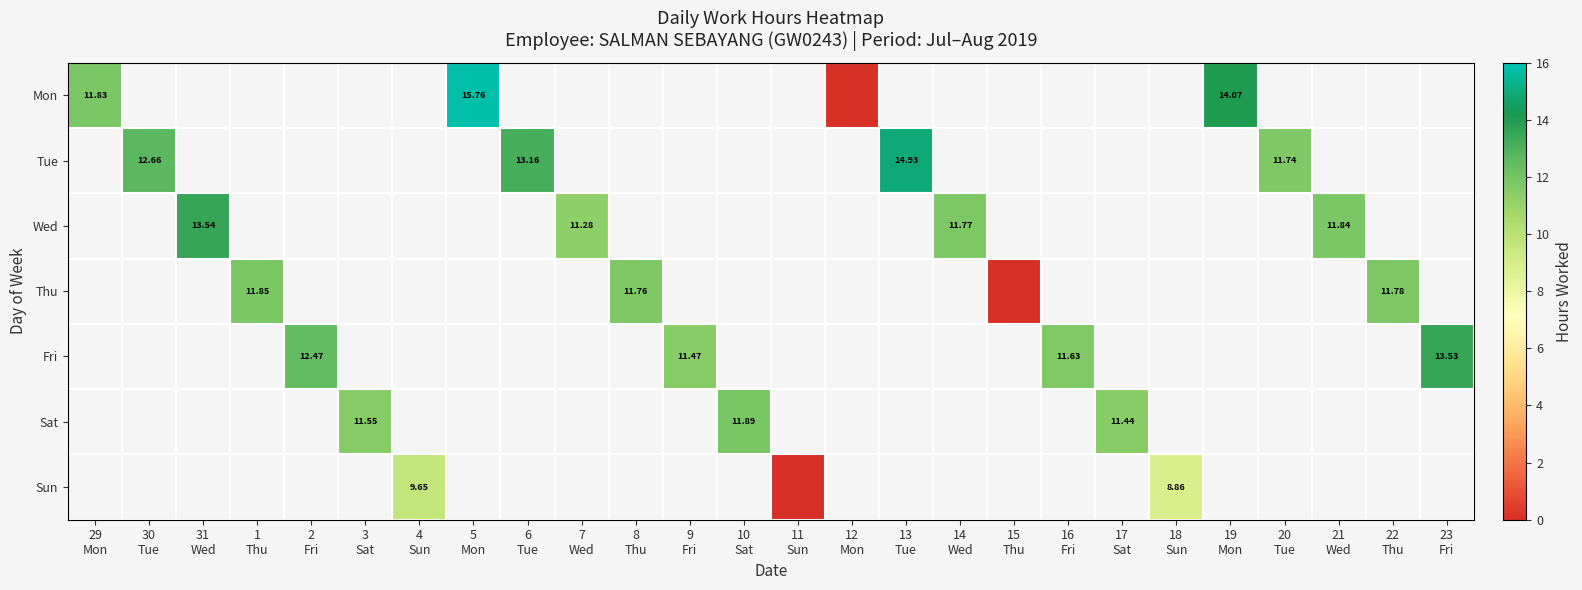

Count the number of categories in the chart.

26